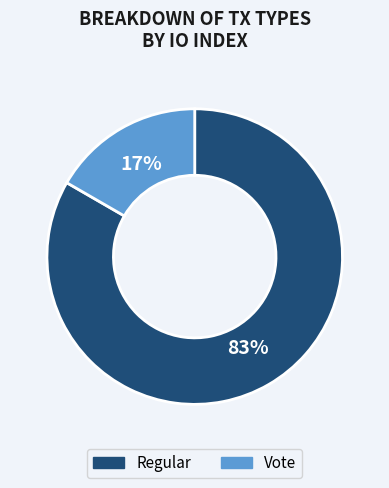

How many segments does this pie chart have?

2